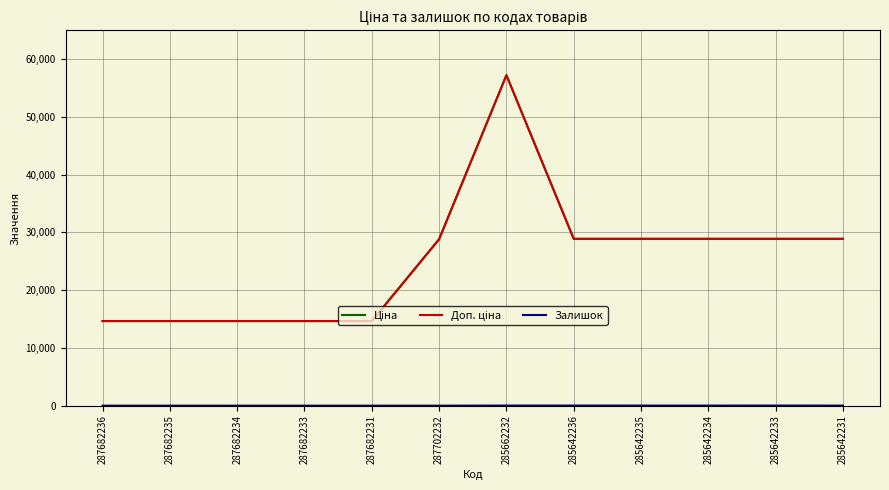

Is this an area chart (filled region under the line)?

No